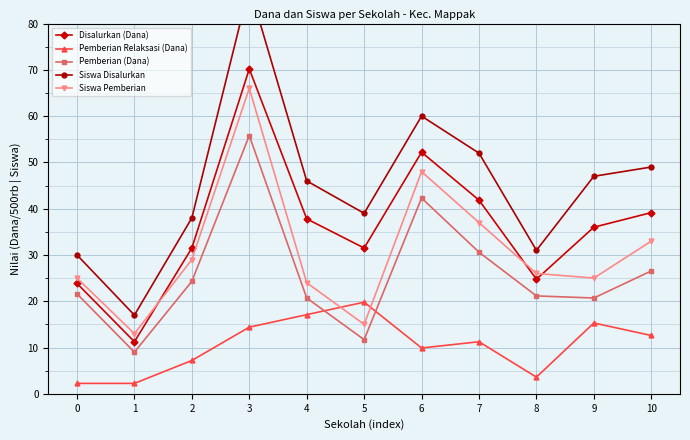

What is the value of the Disalurkan (Dana) point at the 5th from the left?

37.8